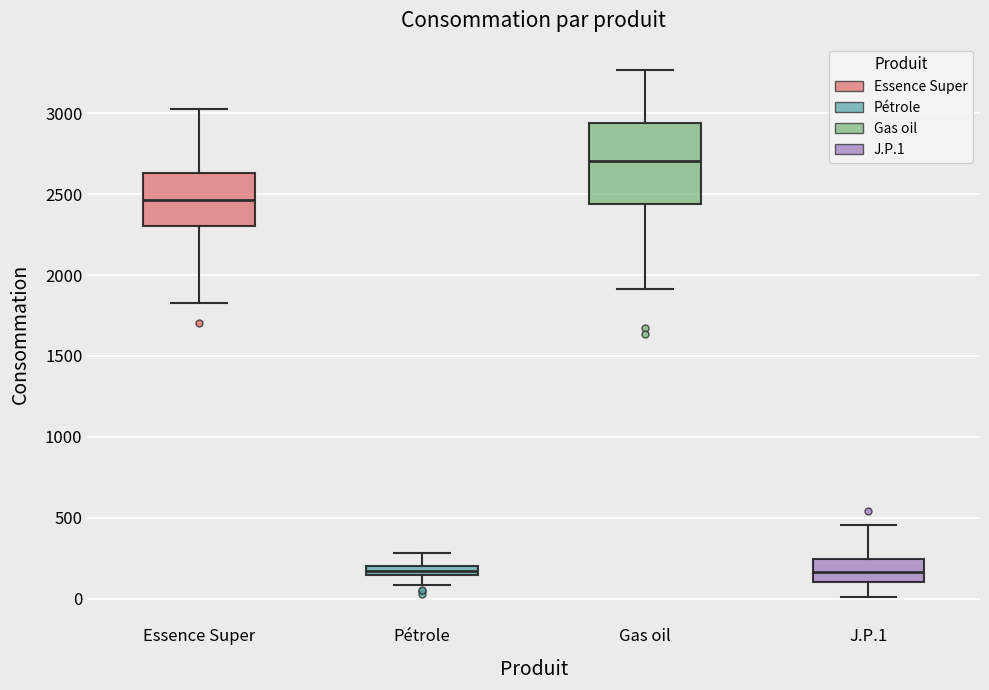

Which box is the tallest, from its lower edge to its upper edge?

Gas oil